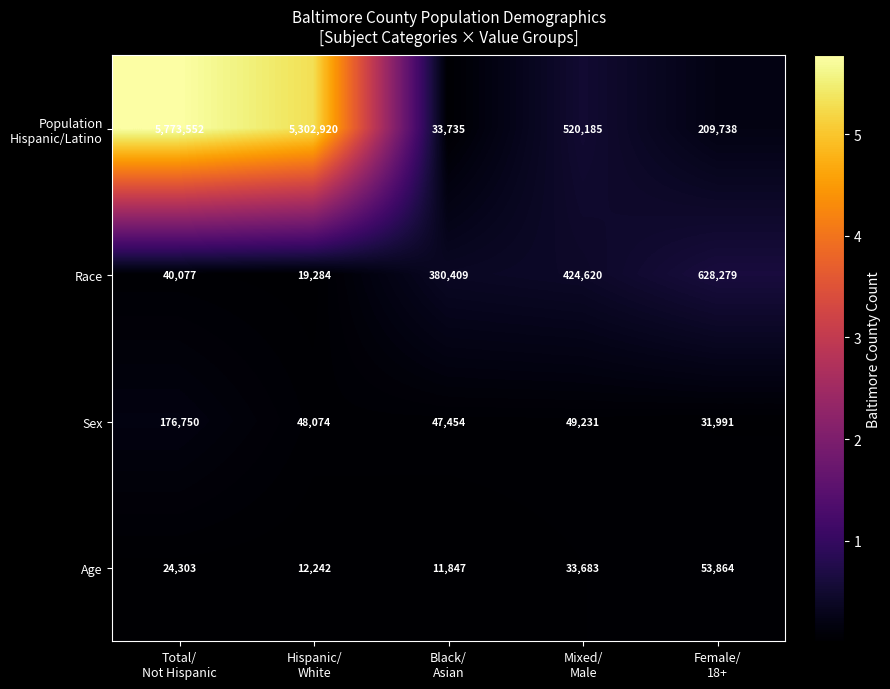

What is the spread (max minus min) of values at Black/
Asian?

368562